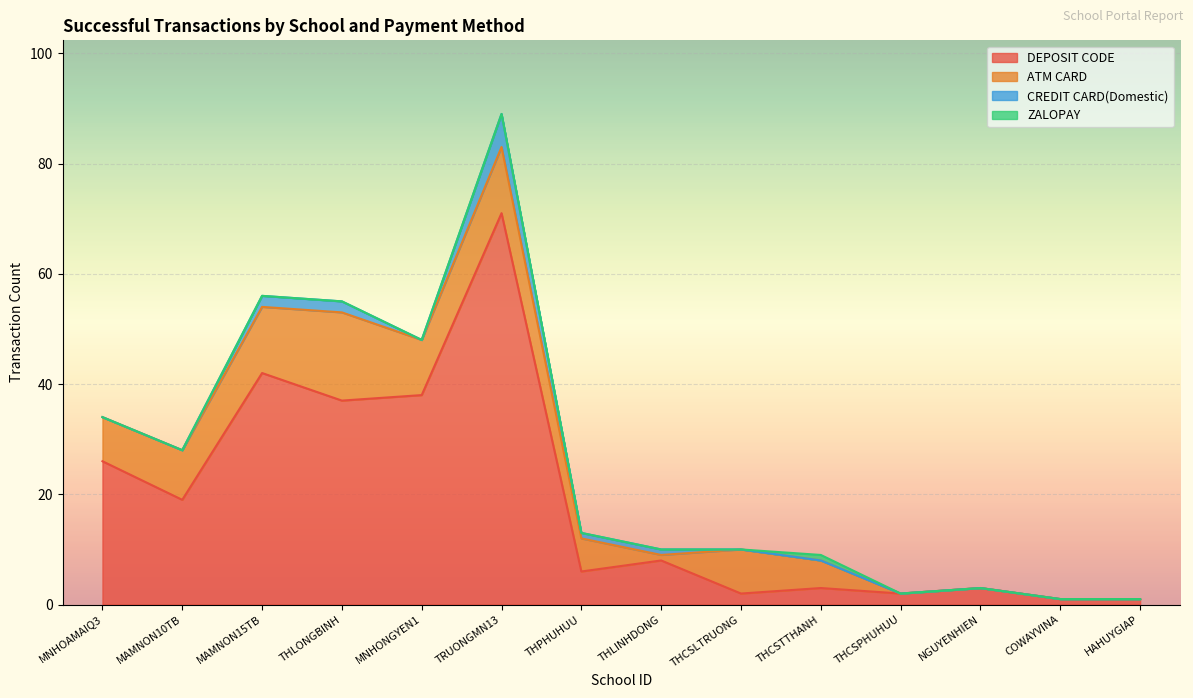

The value of DEPOSIT CODE at TRUONGMN13 is 71. True or false?

True